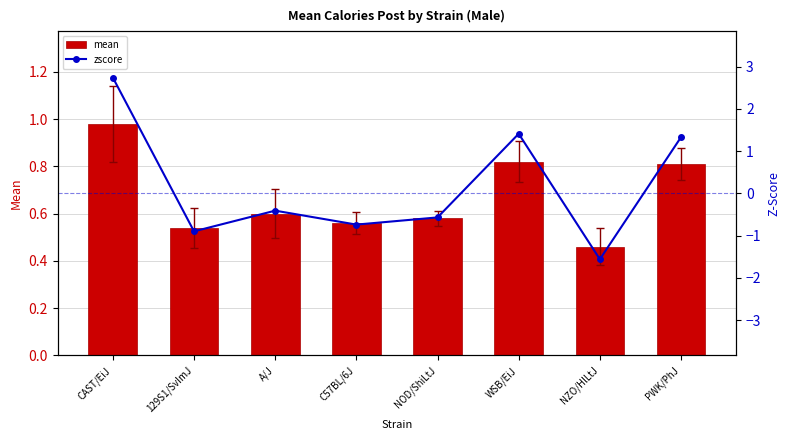

How many distinct data groups are displayed?

2